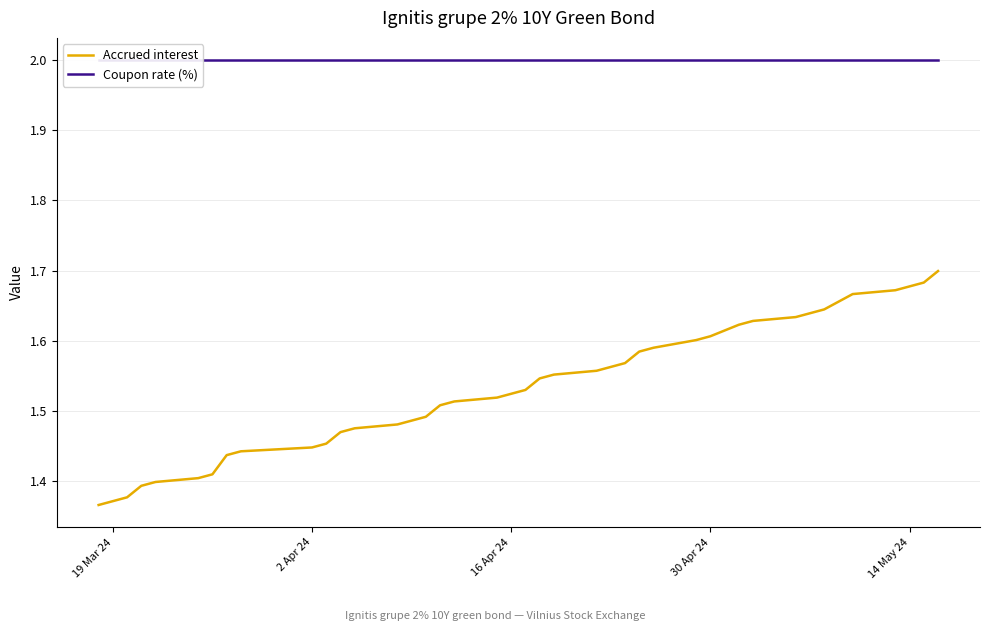

True or false: Accrued interest and Coupon rate (%) cross at least once.

False